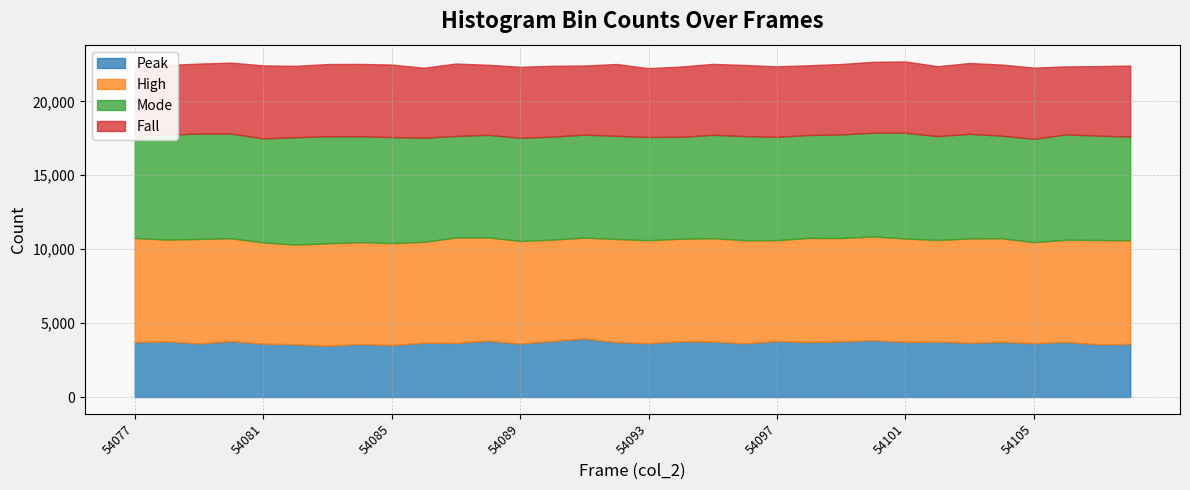

Read the Mode value at 54089, to the nearest 10.

6990